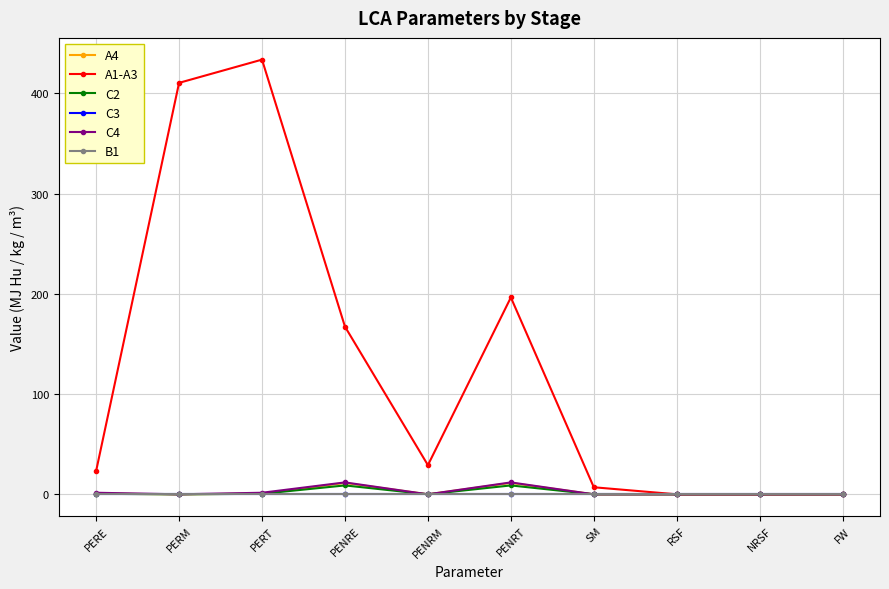

Reading left to right, list all the values displayed in this chart.

A4: 0.7	0.0	0.7	11.4	0.0	11.4	0.0	0.0	0.0	0.0
A1-A3: 23.2	410.5	433.7	167.3	29.1	196.4	7.0	0.0	0.0	0.1
C2: 0.5	0.0	0.5	8.9	0.0	8.9	0.0	0.0	0.0	0.0
C3: 0.0	0.0	0.0	0.0	0.0	0.0	0.0	0.0	0.0	0.0
C4: 1.6	0.0	1.6	11.9	0.0	11.9	0.0	0.0	0.0	0.0
B1: 0.0	0.0	0.0	0.0	0.0	0.0	0.0	0.0	0.0	0.0